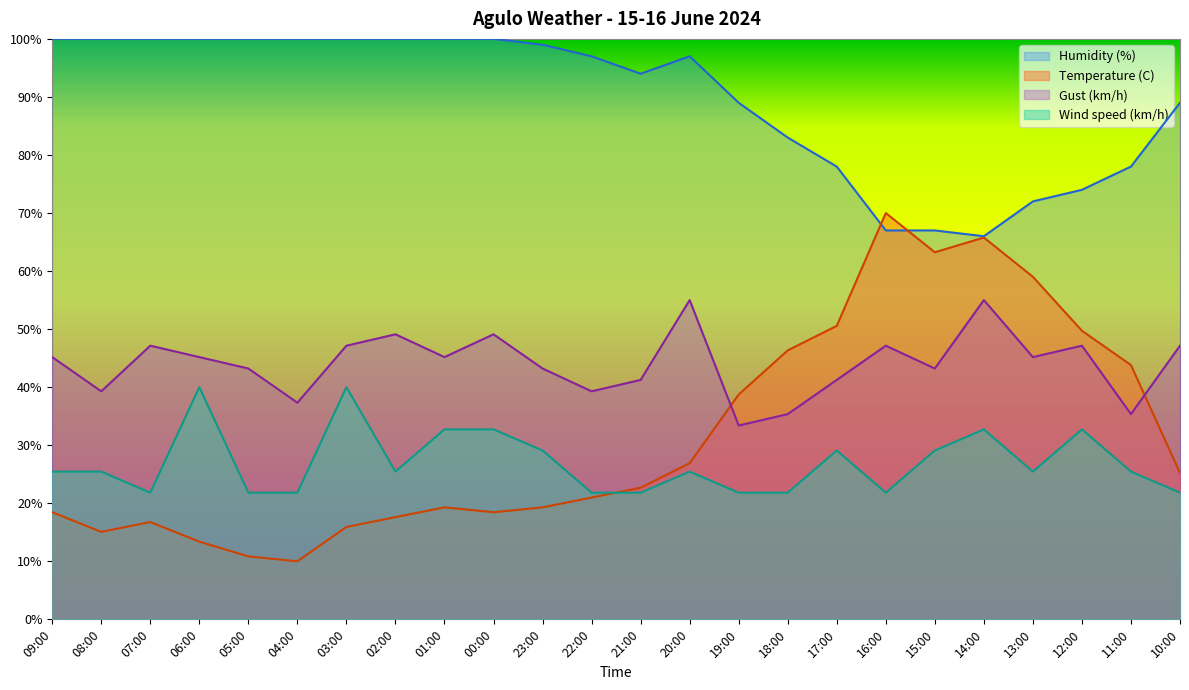

What is the label of the 15th point from the right?

00:00